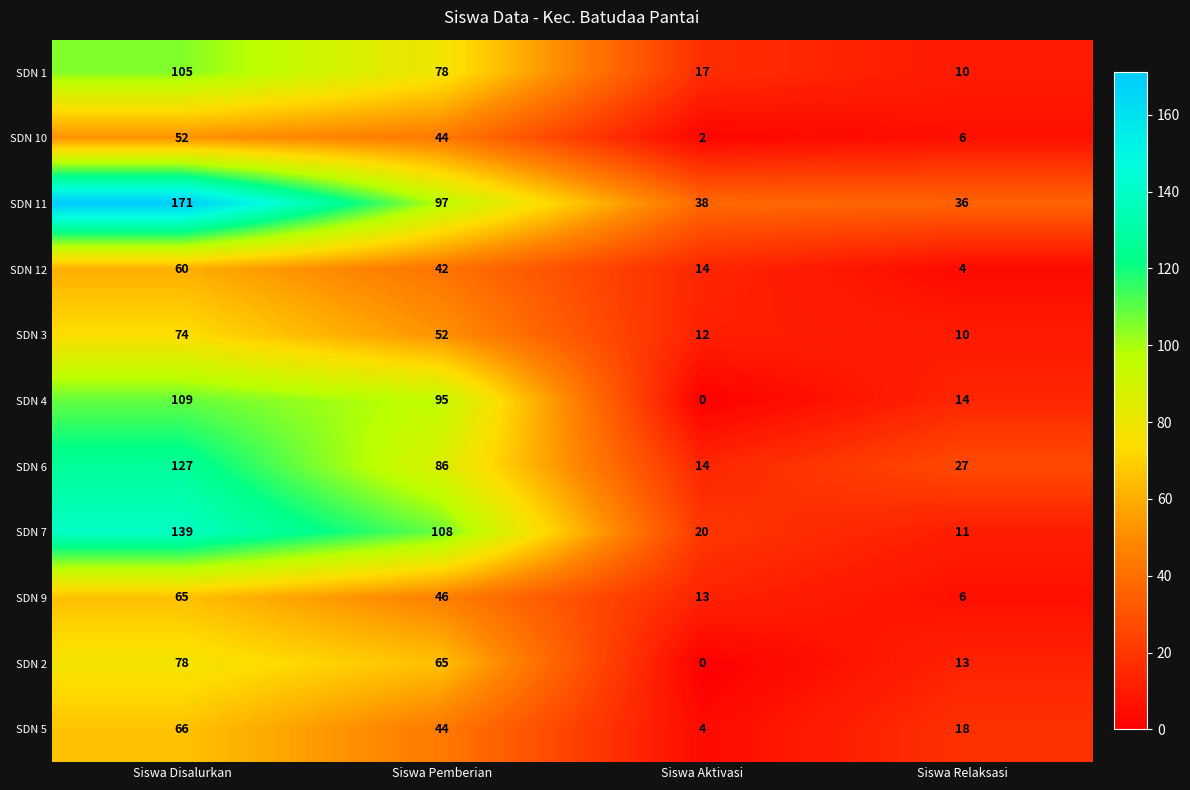

What is the total value across all series at Siswa Pemberian?

757